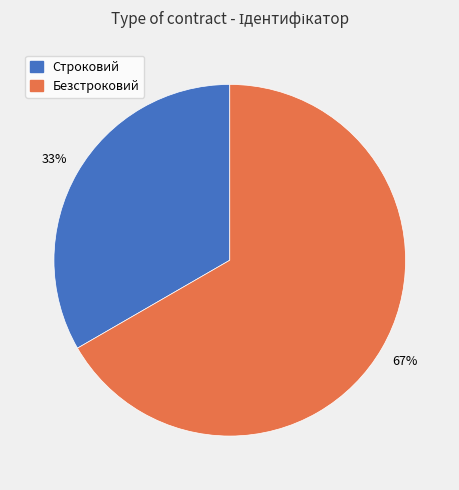

To the nearest percent, what is the average slice percentage?

50%